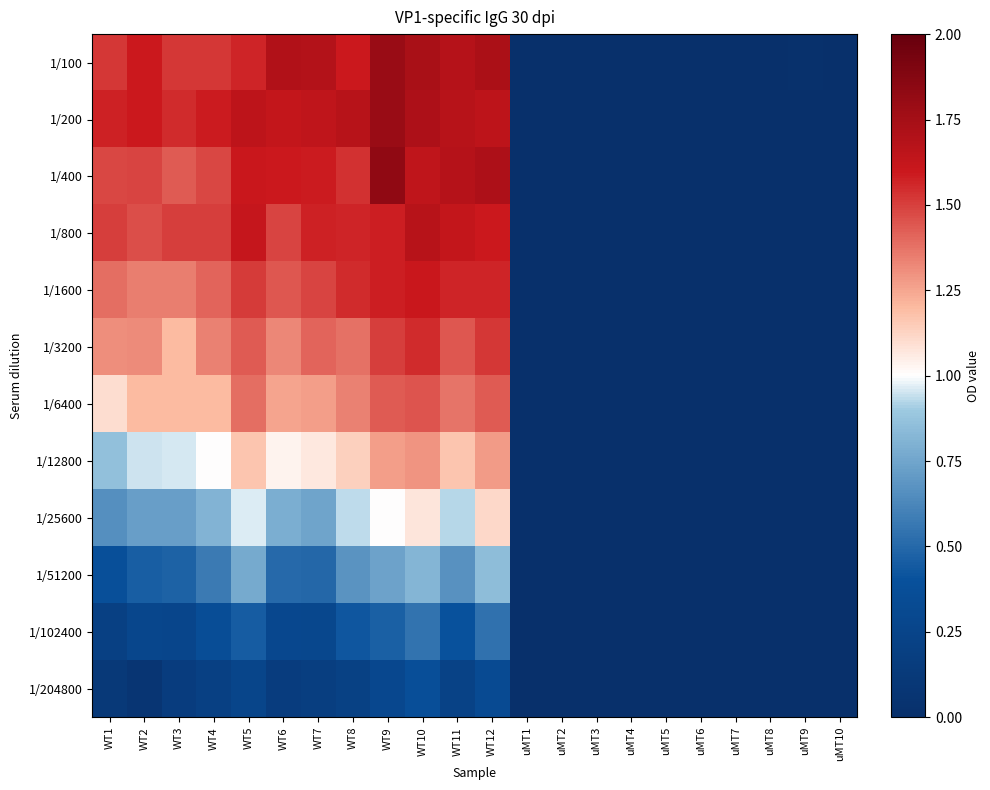

What is the total value across all series at uMT1?

0.1